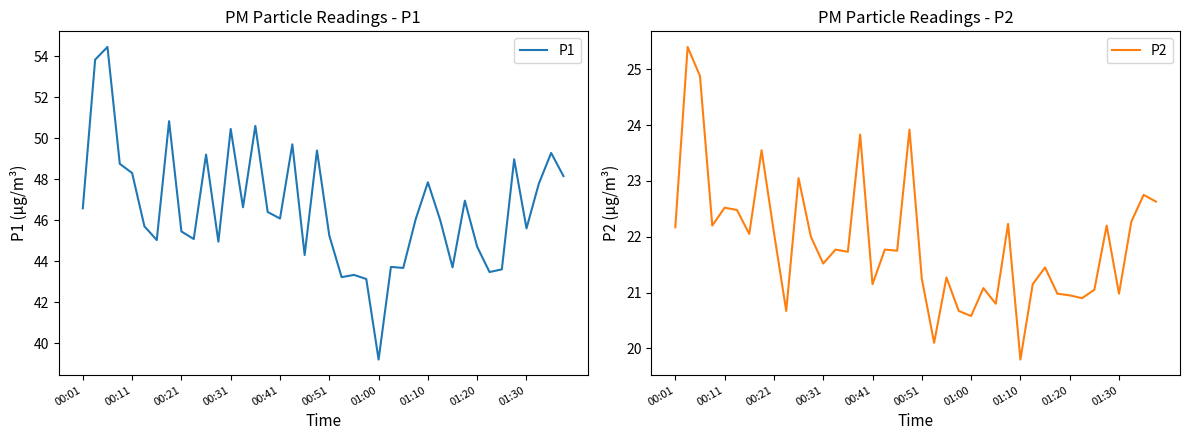

What are all the series names shown in the legend?

P1, P2